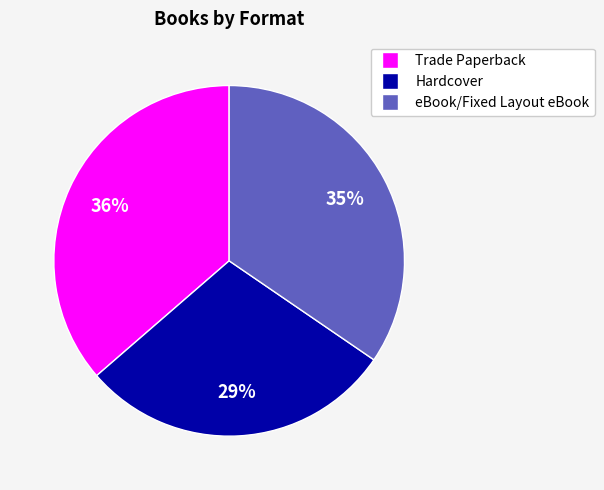

Is it true that eBook/Fixed Layout eBook is 28% of the pie?

False